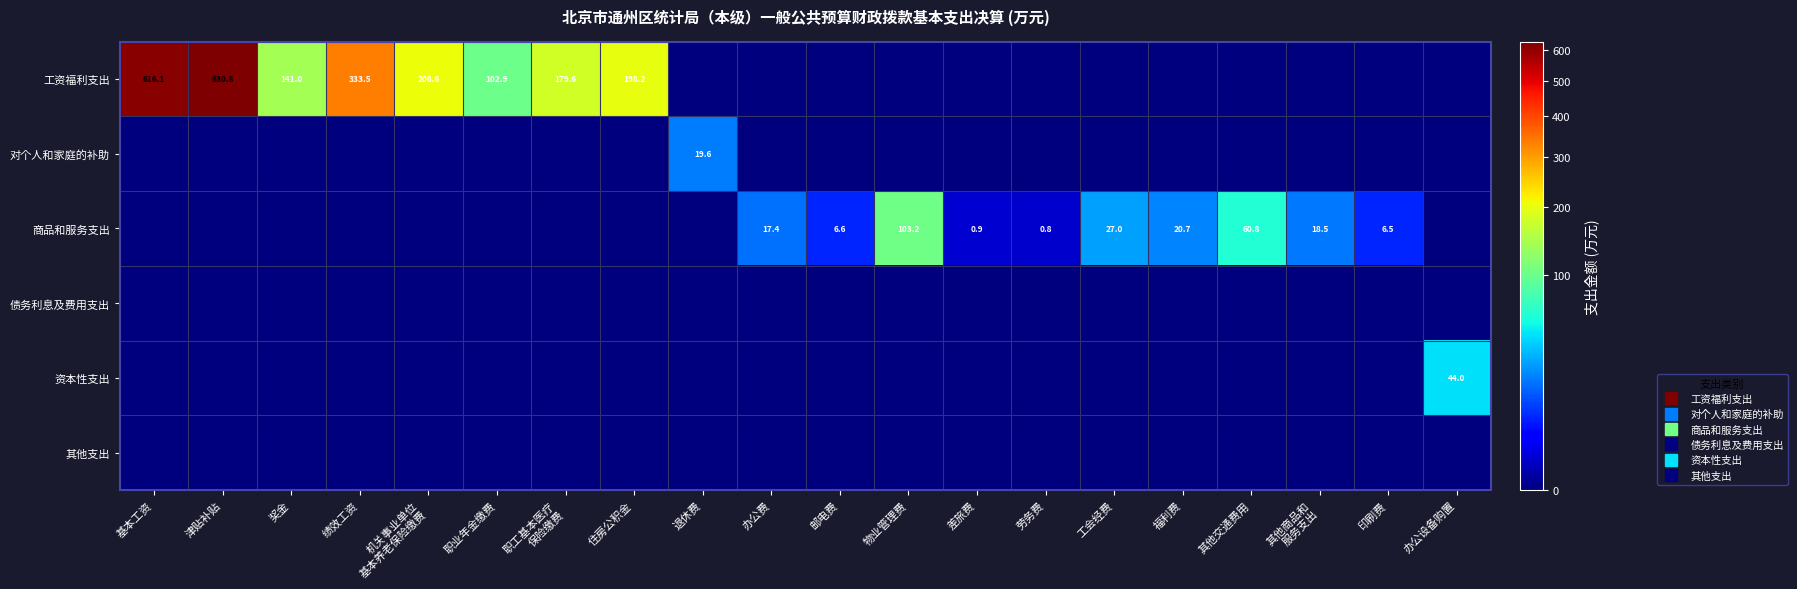

Rank the categories by 商品和服务支出 value from highest to lowest.

物业管理费, 其他交通费用, 工会经费, 福利费, 其他商品和 服务支出, 办公费, 邮电费, 印刷费, 差旅费, 劳务费, 基本工资, 津贴补贴, 奖金, 绩效工资, 机关事业单位 基本养老保险缴费, 职业年金缴费, 职工基本医疗 保险缴费, 住房公积金, 退休费, 办公设备购置